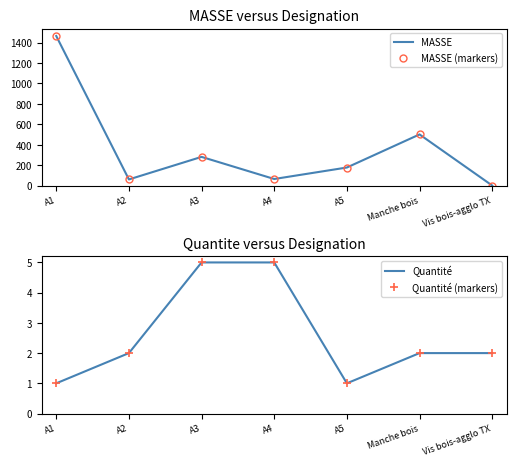

Reading left to right, list all the values displayed in this chart.

MASSE: A1=1464.3	A2=61.1	A3=281.8	A4=65.3	A5=177.8	Manche bois=501.5	Vis bois-agglo TX=1.4
MASSE (markers): A1=1464.3	A2=61.1	A3=281.8	A4=65.3	A5=177.8	Manche bois=501.5	Vis bois-agglo TX=1.4
Quantité: A1=1.0	A2=2.0	A3=5.0	A4=5.0	A5=1.0	Manche bois=2.0	Vis bois-agglo TX=2.0
Quantité (markers): A1=1.0	A2=2.0	A3=5.0	A4=5.0	A5=1.0	Manche bois=2.0	Vis bois-agglo TX=2.0